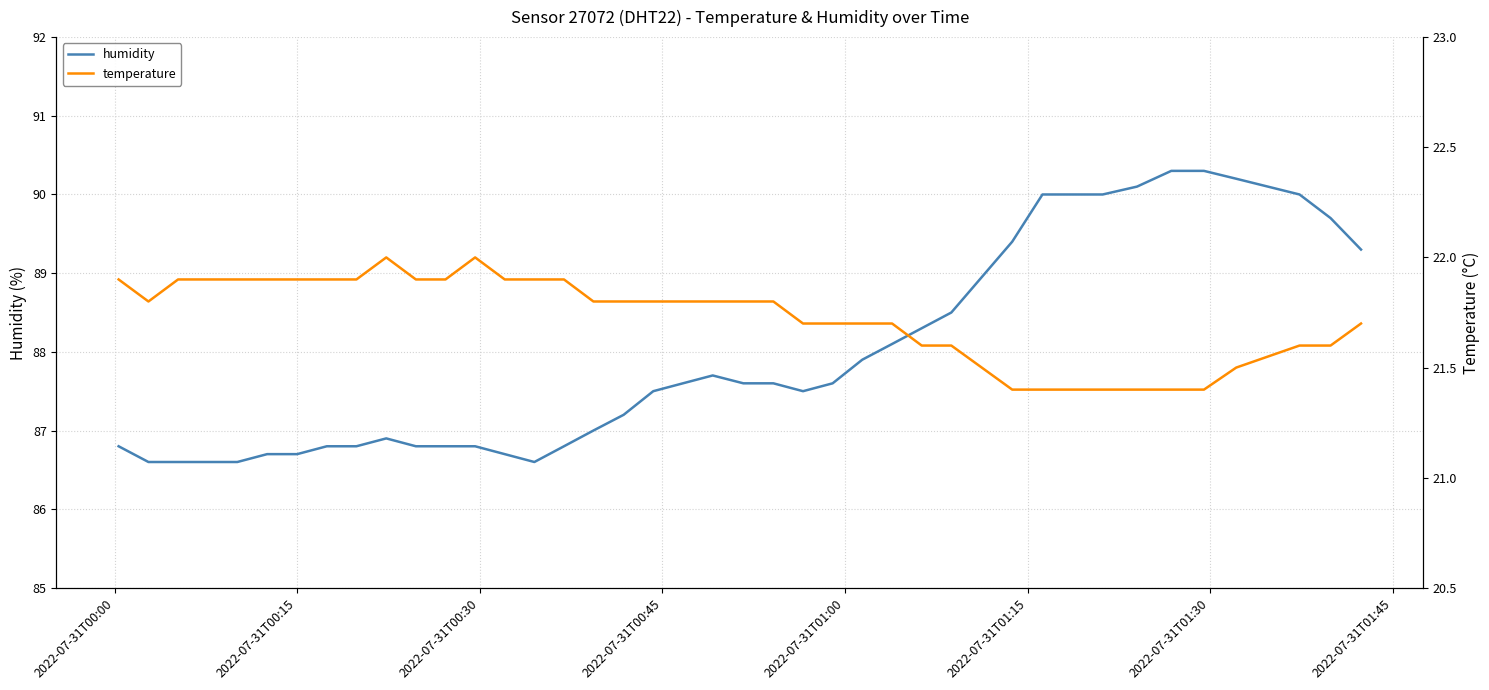

How many interior local peaks does the temperature series have?

2